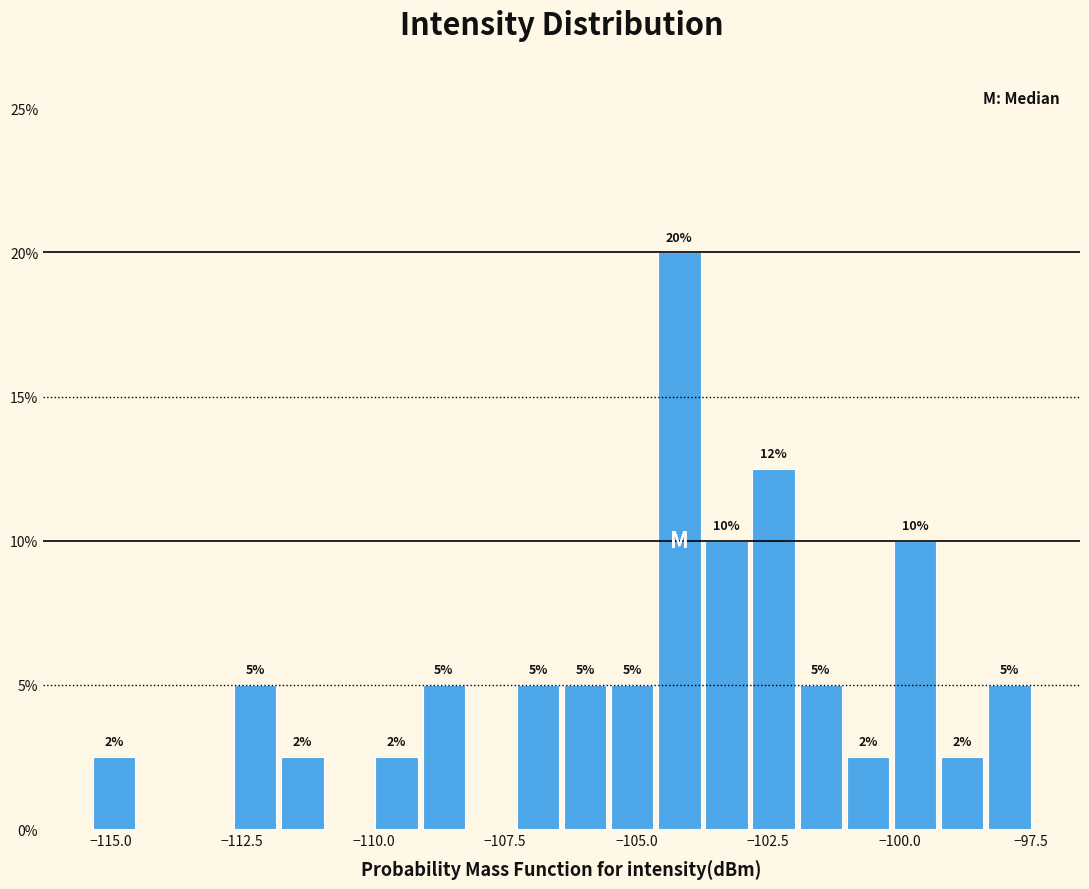

Around what value on the x-axis is the tallest bar? Give the approximate position of its centre, as read against the axis.

-104.0